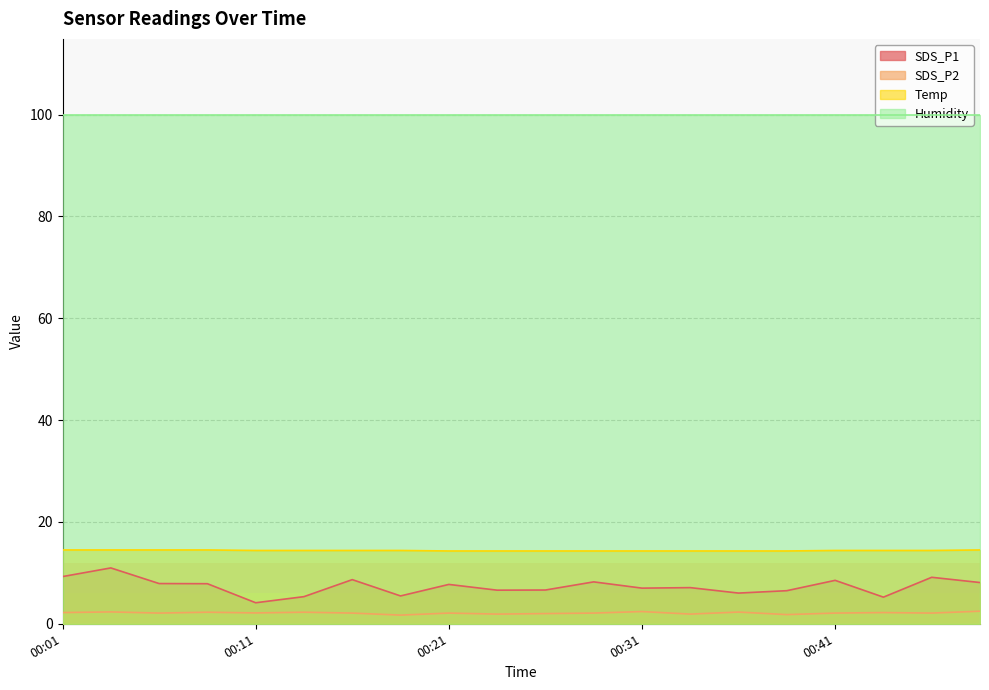

Which series has the widest spread of values?

SDS_P1